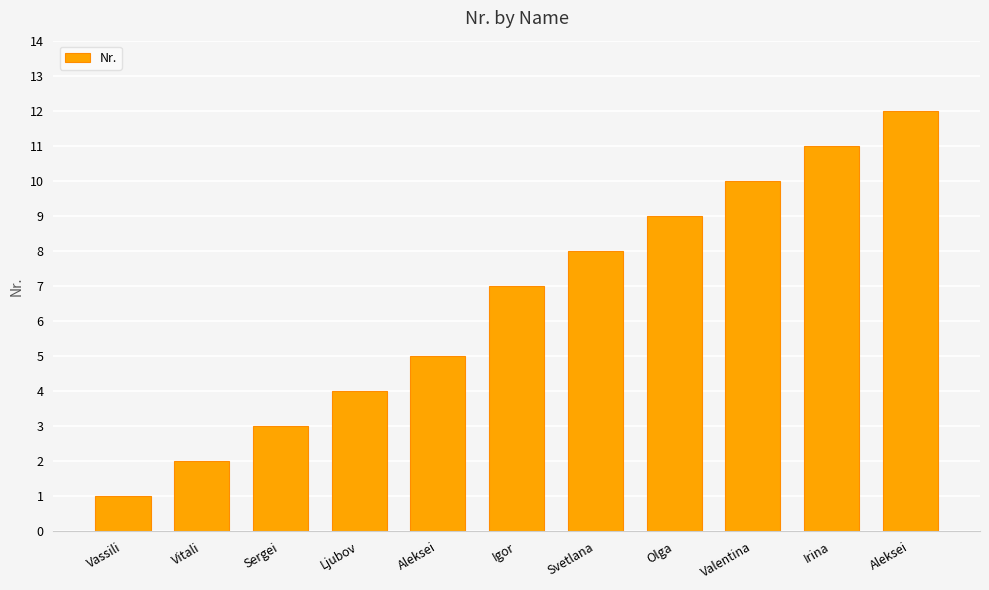

Are the bars horizontal?

No